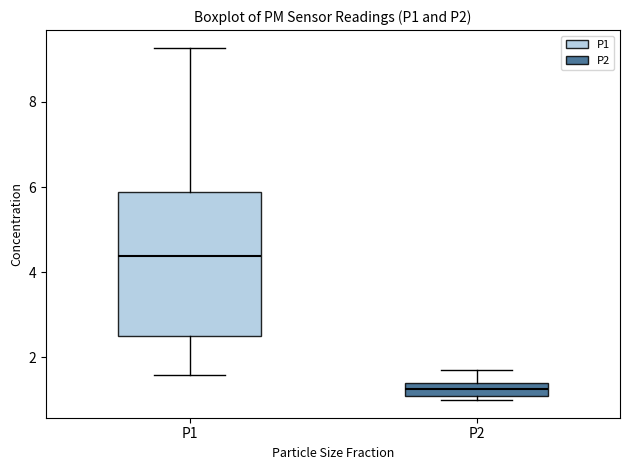

Where is the upper edge of the box for P1 on the y-axis? The values are not printed on the chart, so give them approximately, as read against the axis.

5.8